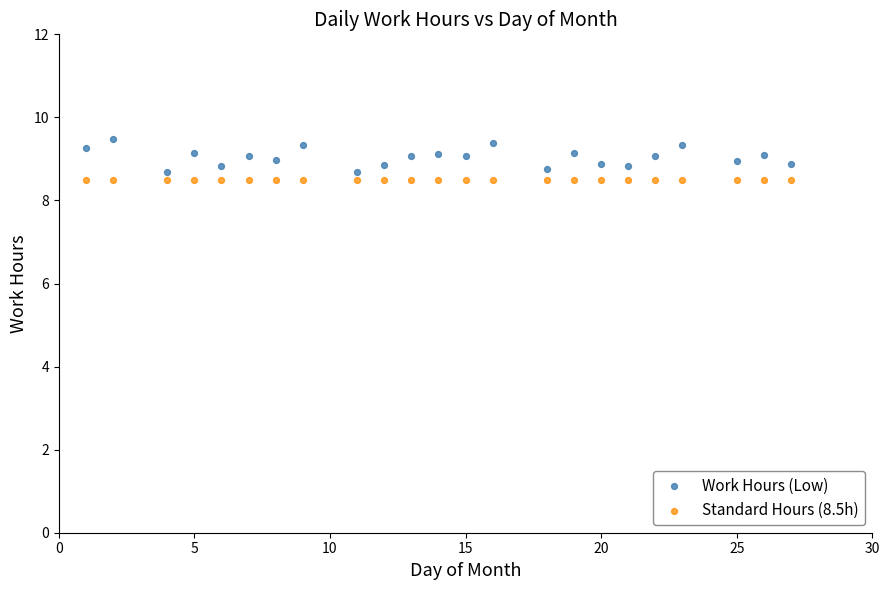

Which series reaches the maximum Y coordinate?

Work Hours (Low)